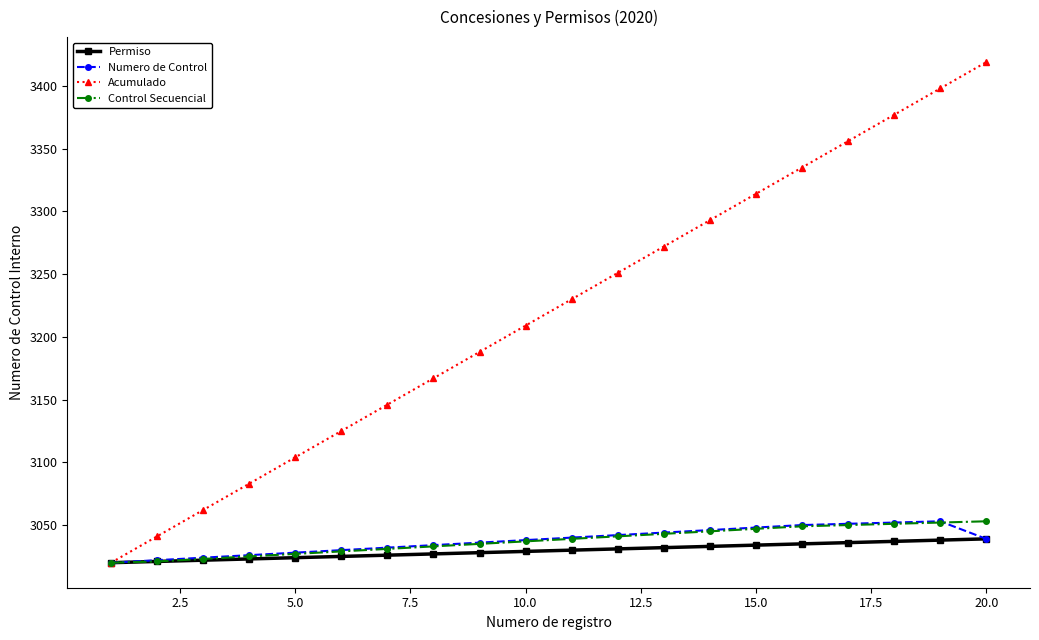

Which series has the largest total across all categories?

Acumulado